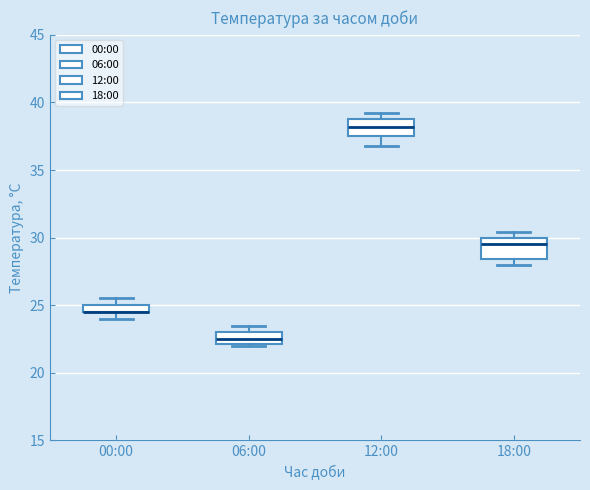

Where is the upper edge of the box for 12:00 on the y-axis? The values are not printed on the chart, so give them approximately, as read against the axis.

39.0